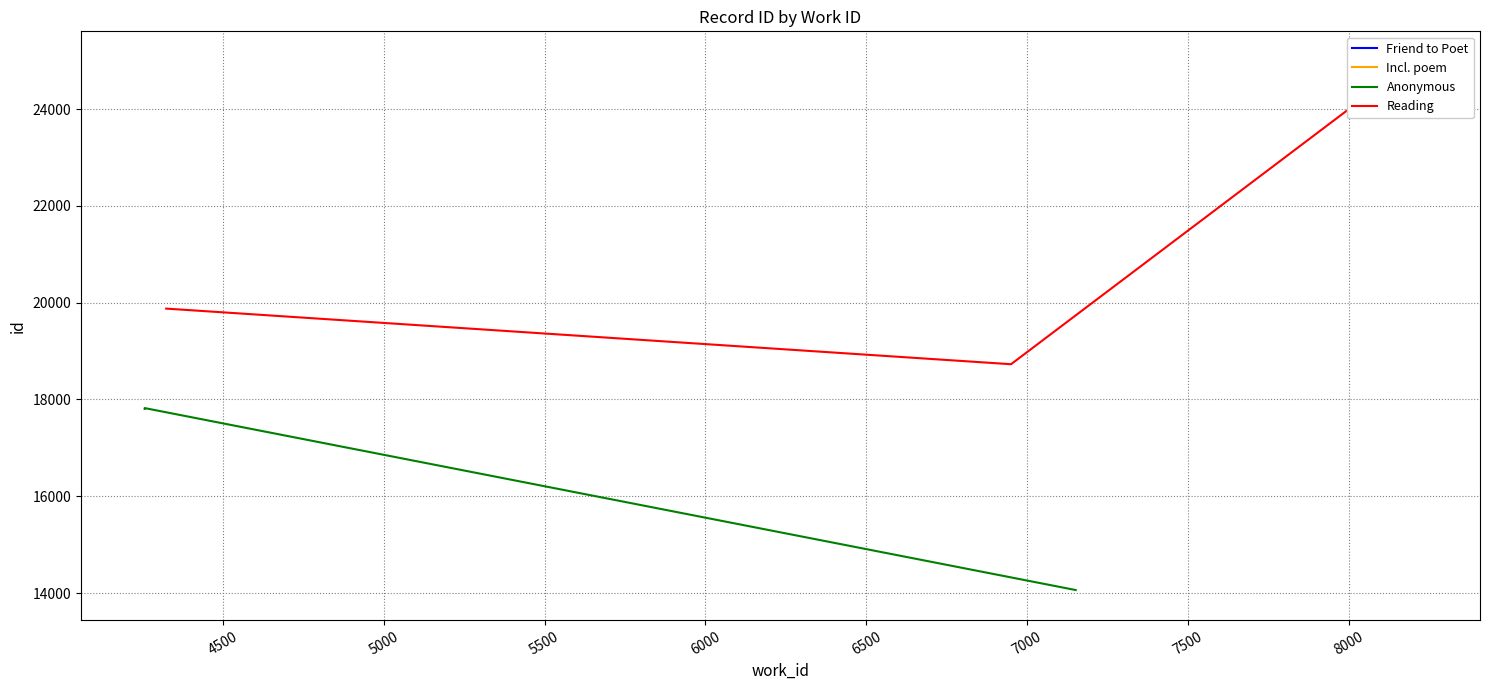

What is the value of the 8th point from the left?

18729